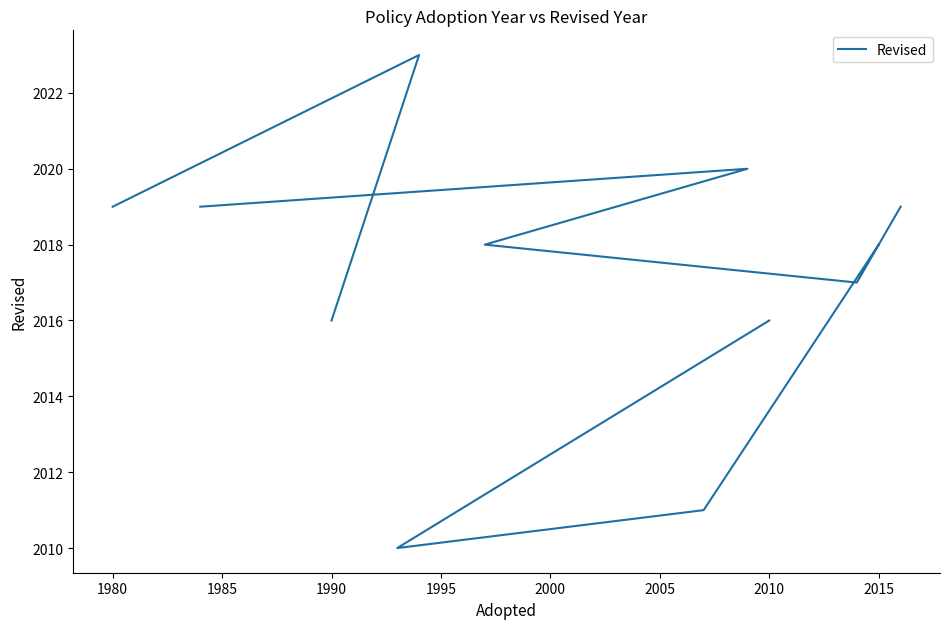

How many lines are shown in the chart?

1